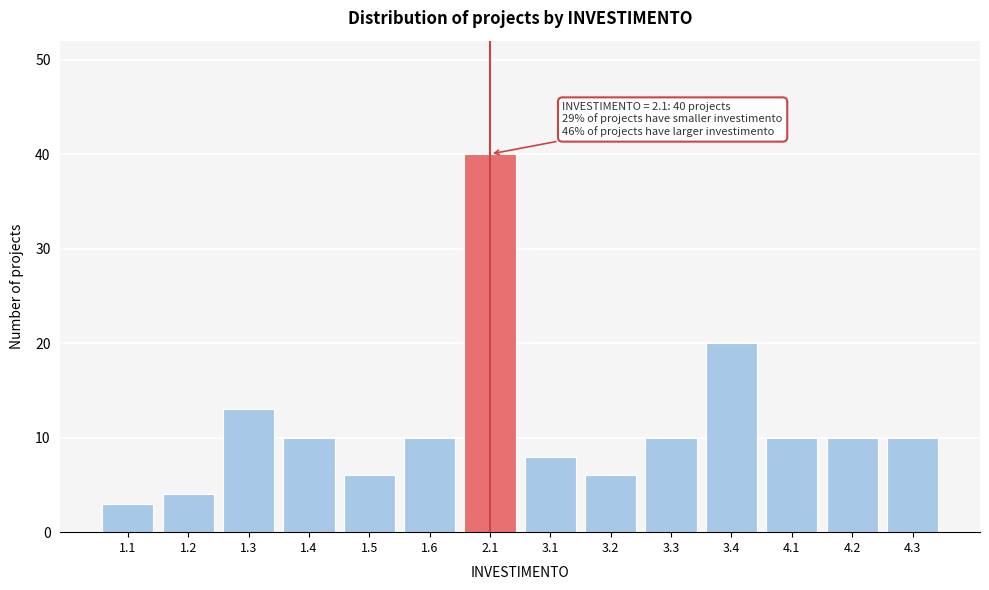

Reading left to right, what are all the values shown in this chart?

3	4	13	10	6	10	40	8	6	10	20	10	10	10